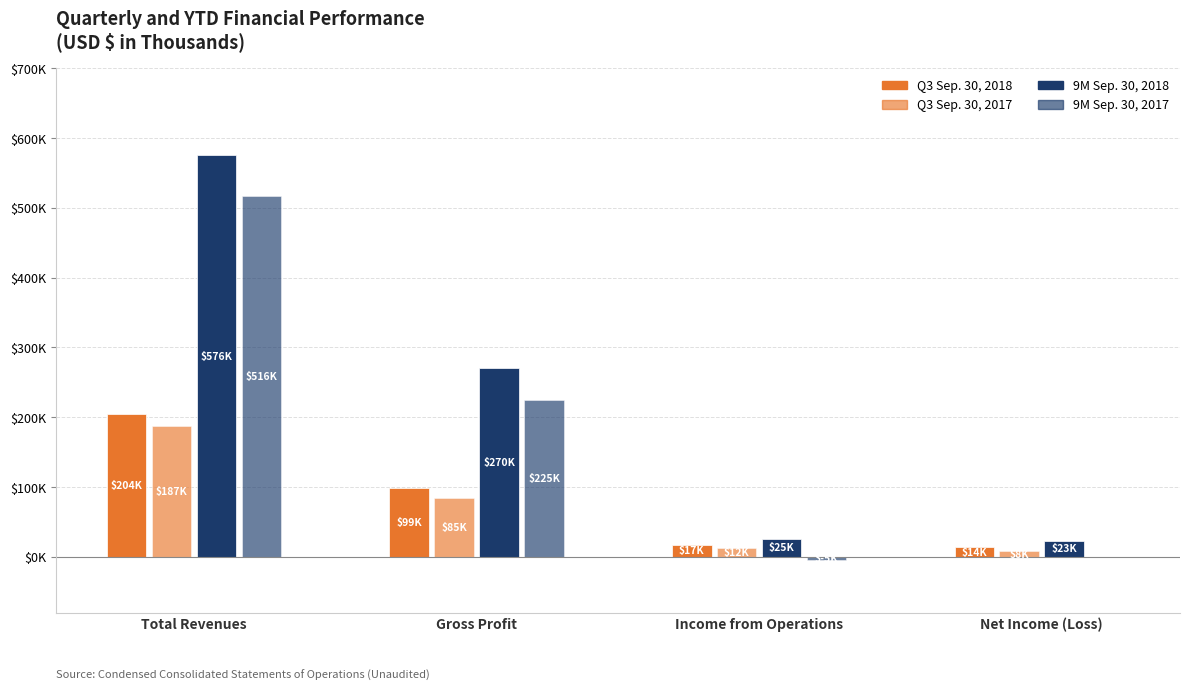

What is the sum of the 9M Sep. 30, 2017 values at Gross Profit and Income from Operations?

220086